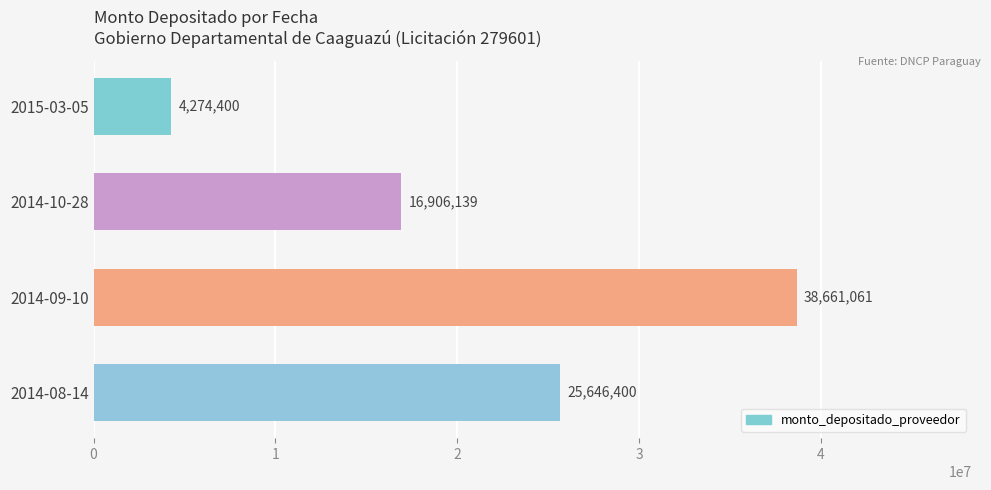

Count the values in the range 16906139 to 38661061.

3